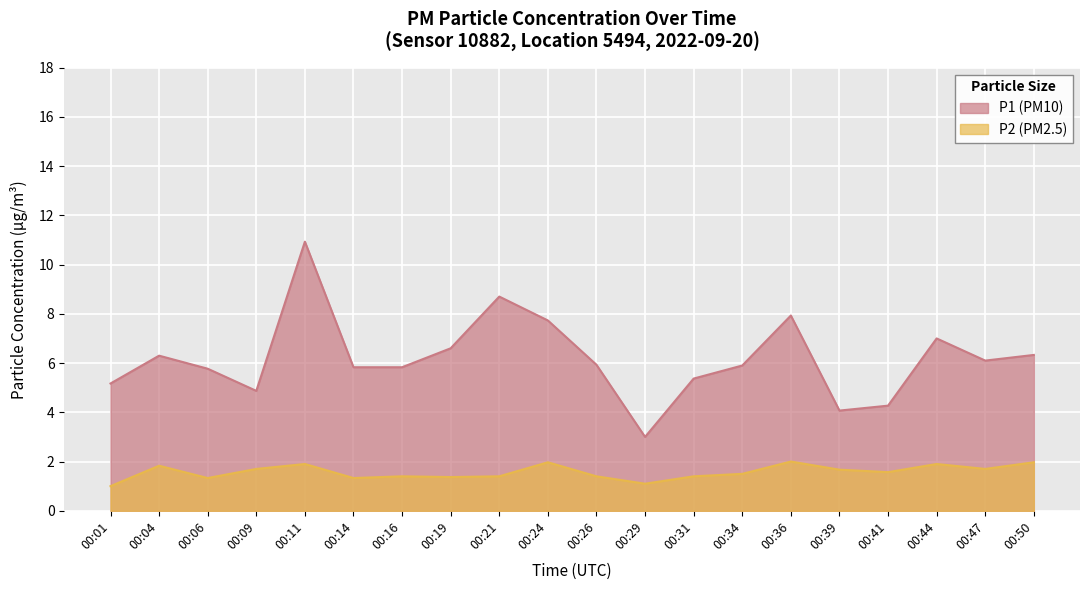

Count the number of data series in this chart.

2